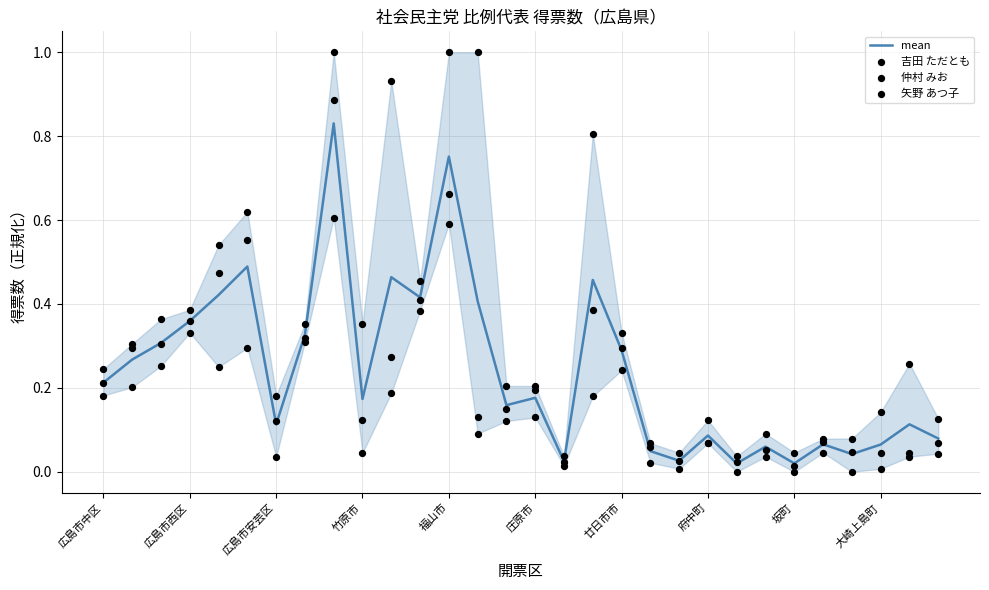

Is the value of 仲村 みお at 竹原市 greater than the value of mean at 19?

Yes